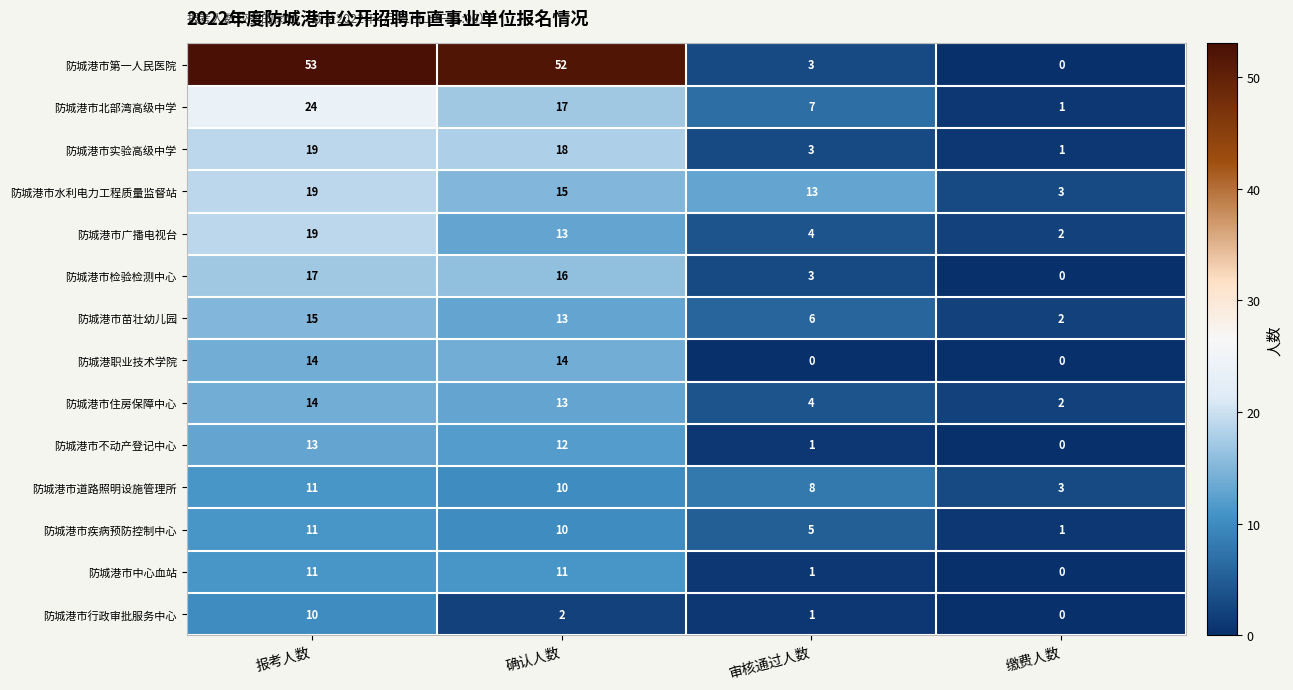

At which label does 防城港市中心血站 reach its minimum?

缴费人数